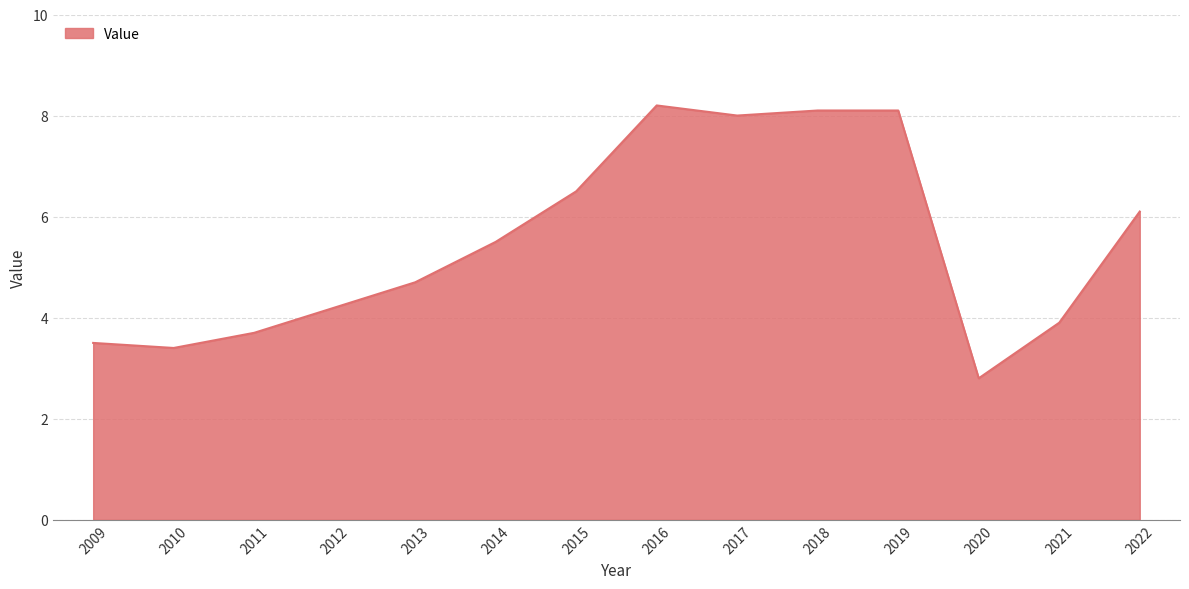

Approximately how many times larger is the value at 2015 compared to 2020?

2.3